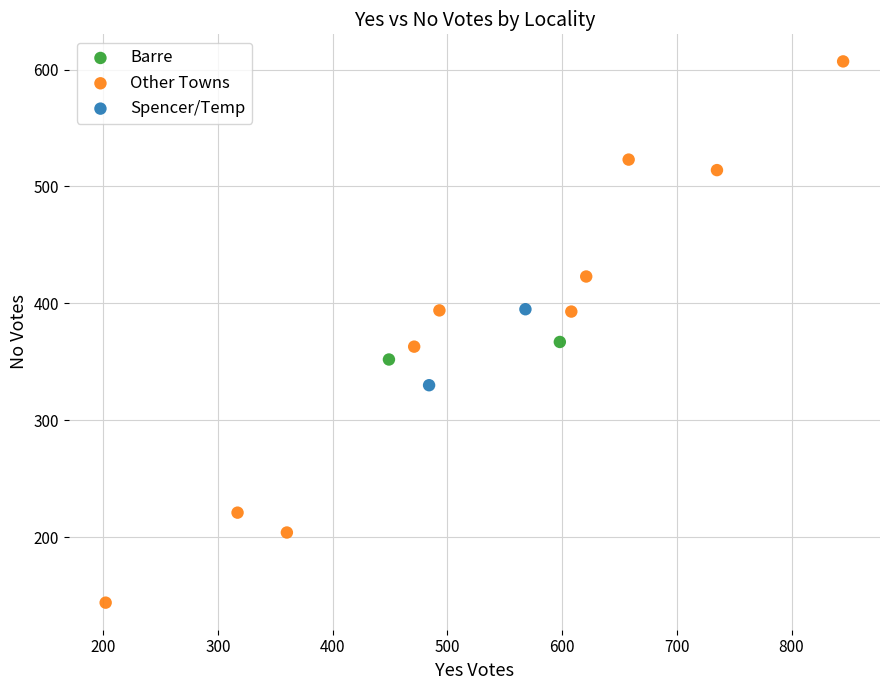

Which series has the largest Y range (max minus min)?

Other Towns